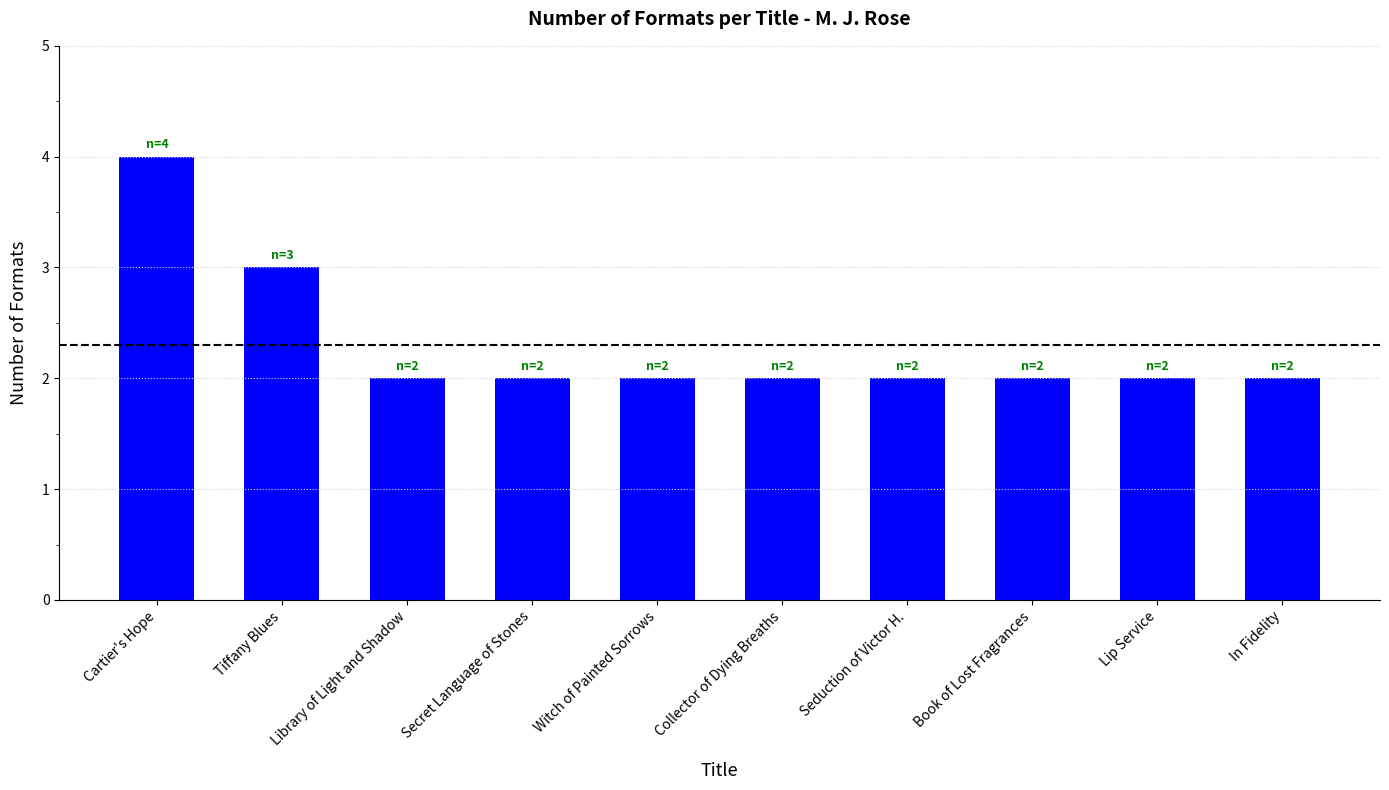

How many bars are there in total?

10